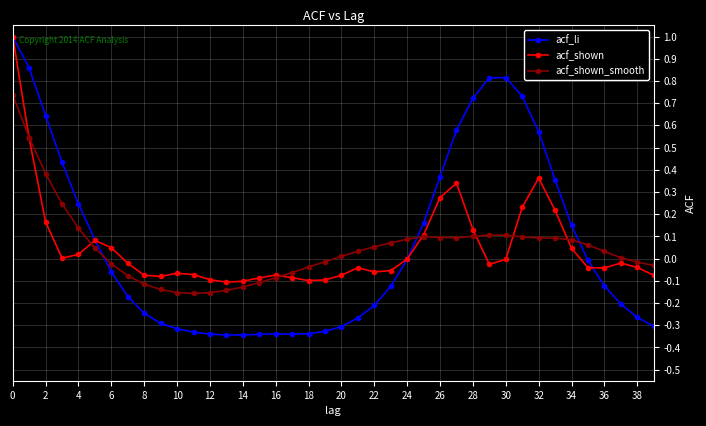

Which series has the largest range (max minus min)?

acf_li